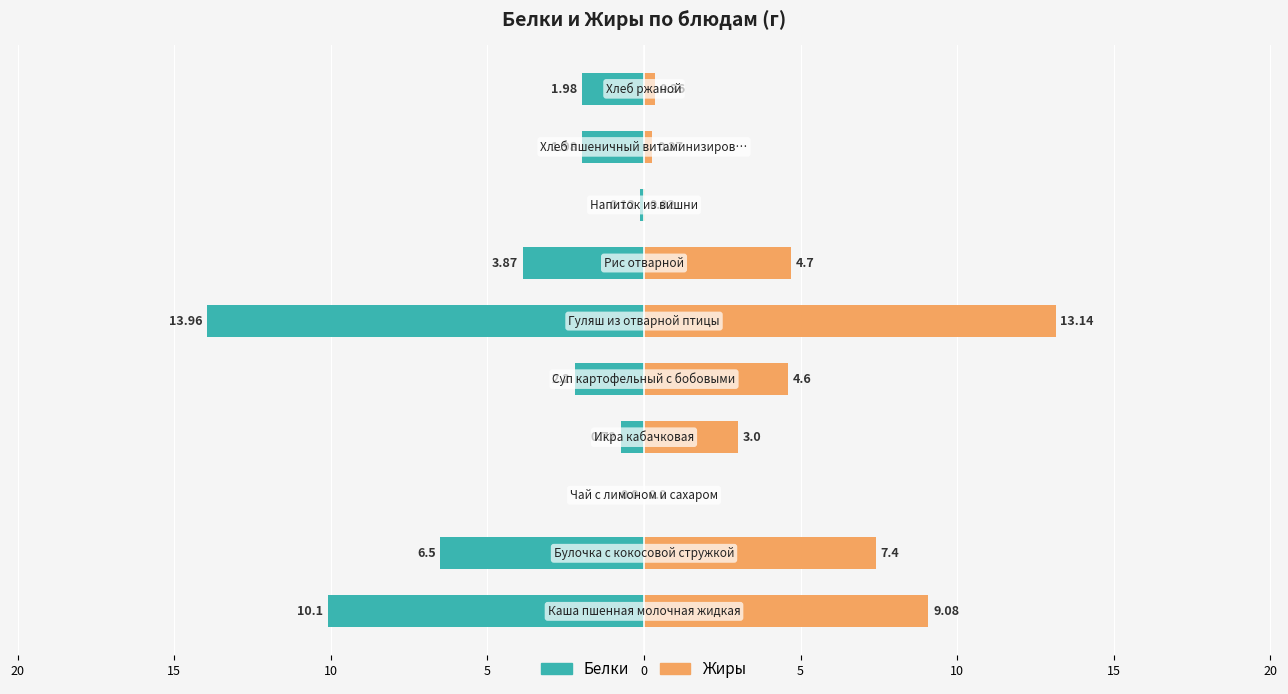

The Белки series shows -0.2 at 10. True or false?

False